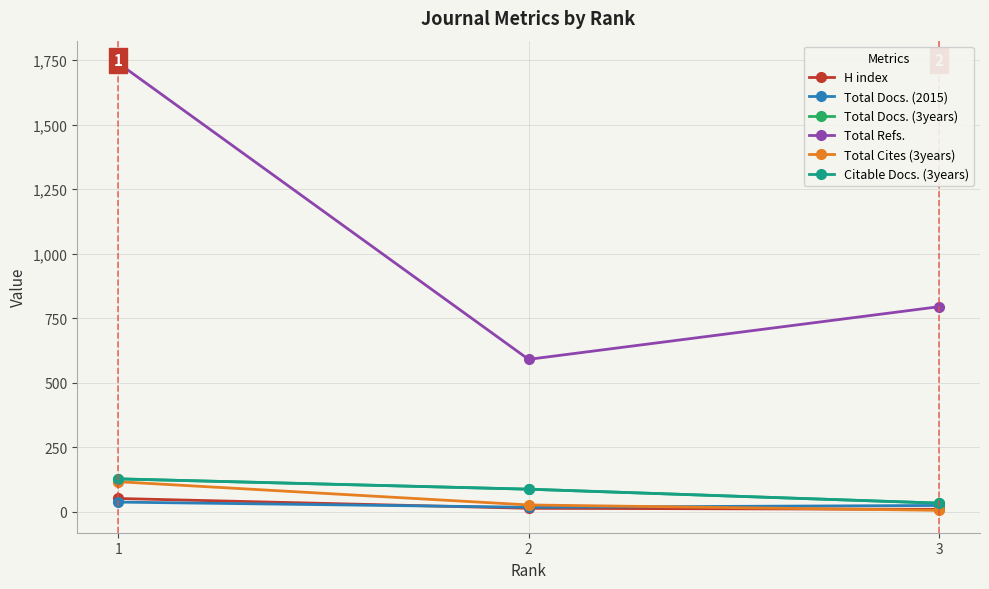

At how many categories does at least one series exceed 491?

3